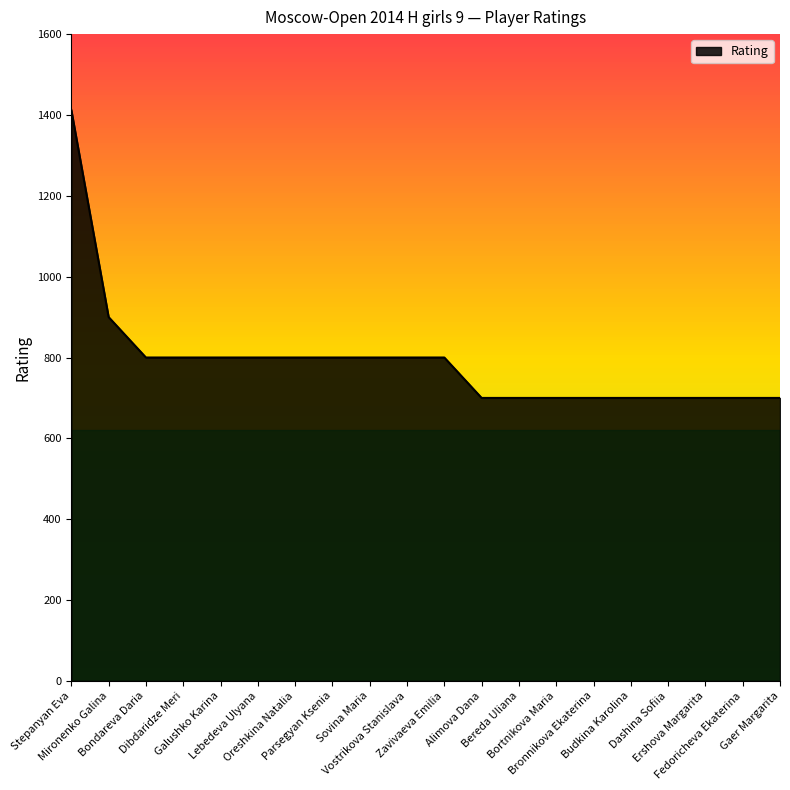

What is the minimum value shown in the chart?

700